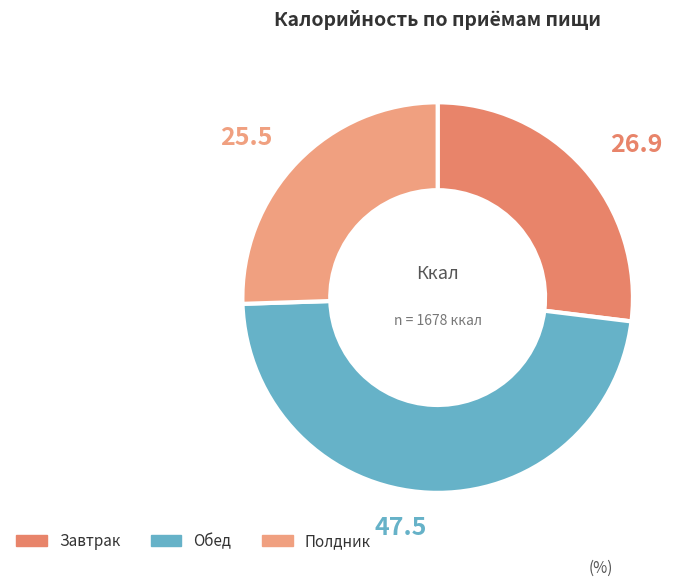

Combined, what portion of the pie is Завтрак and Обед?

74.5%